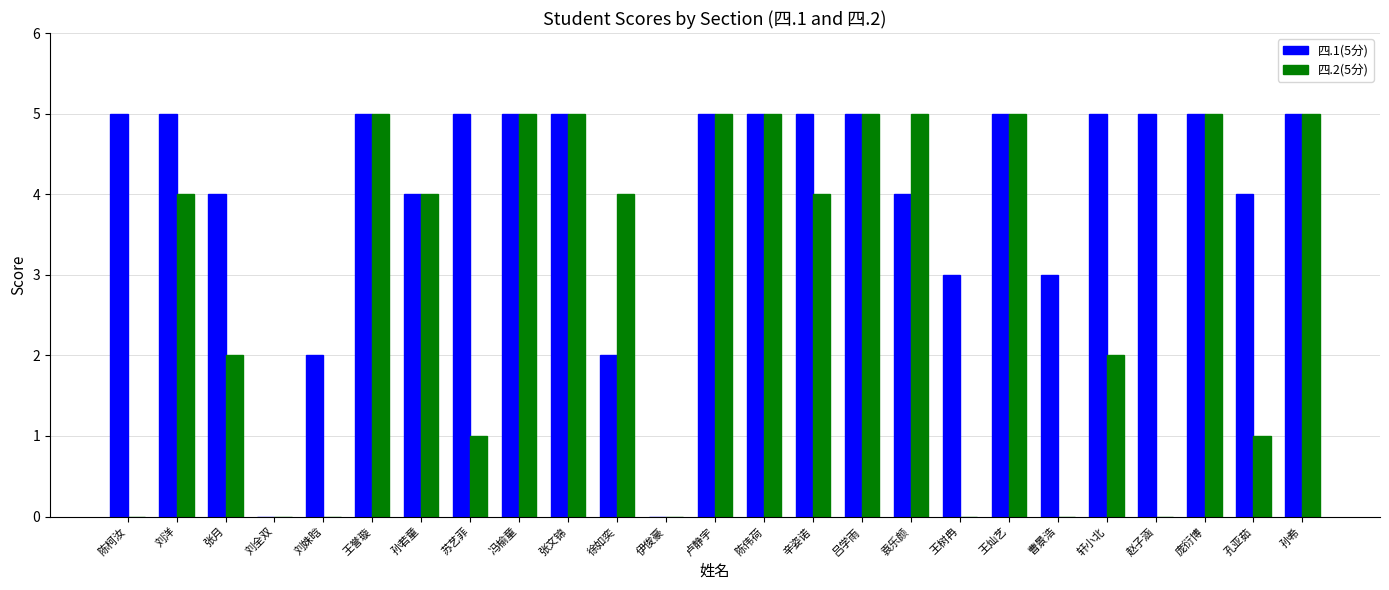

Are the bars grouped side by side (vs. stacked)?

Yes